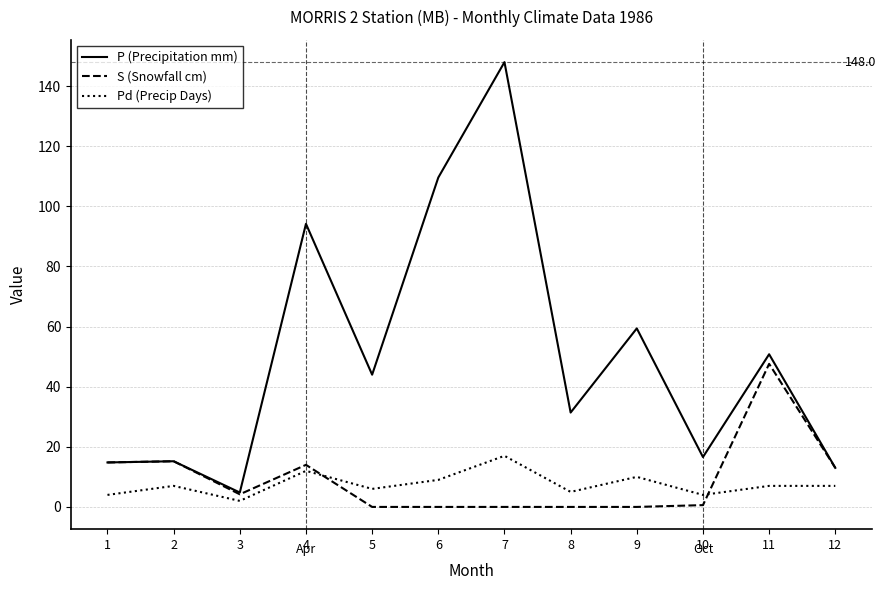

What is the difference between the second highest and minimum values in the Pd (Precip Days) series?

10.0